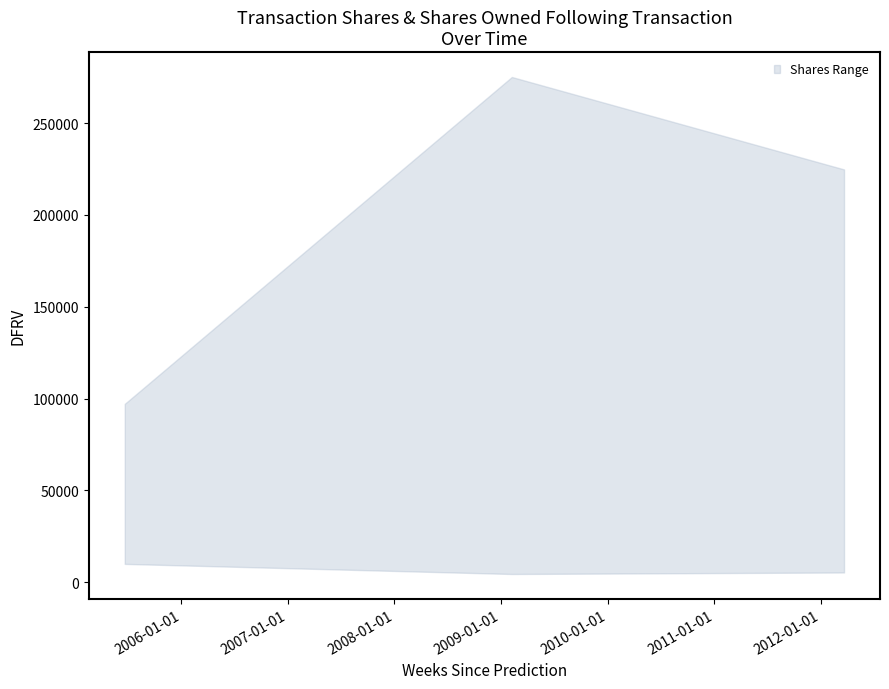

What position from the right is 2005-06-21?

3